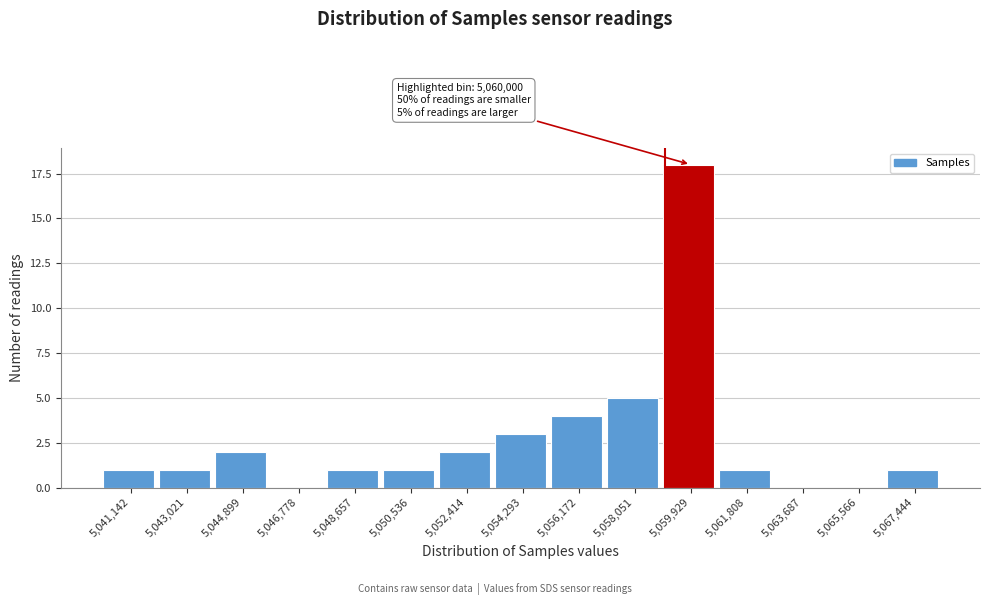

Reading left to right, transcribe all the data shown in this chart.

5,041,142=1	5,043,021=1	5,044,899=2	5,046,778=0	5,048,657=1	5,050,536=1	5,052,414=2	5,054,293=3	5,056,172=4	5,058,051=5	5,059,929=18	5,061,808=1	5,063,687=0	5,065,566=0	5,067,444=1